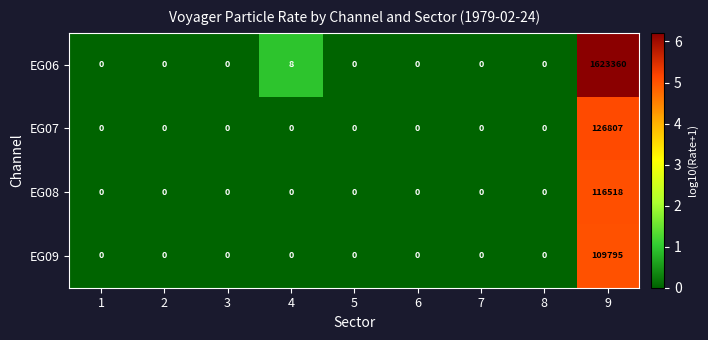

List the series in order of their peak value, highest first.

EG06, EG07, EG08, EG09